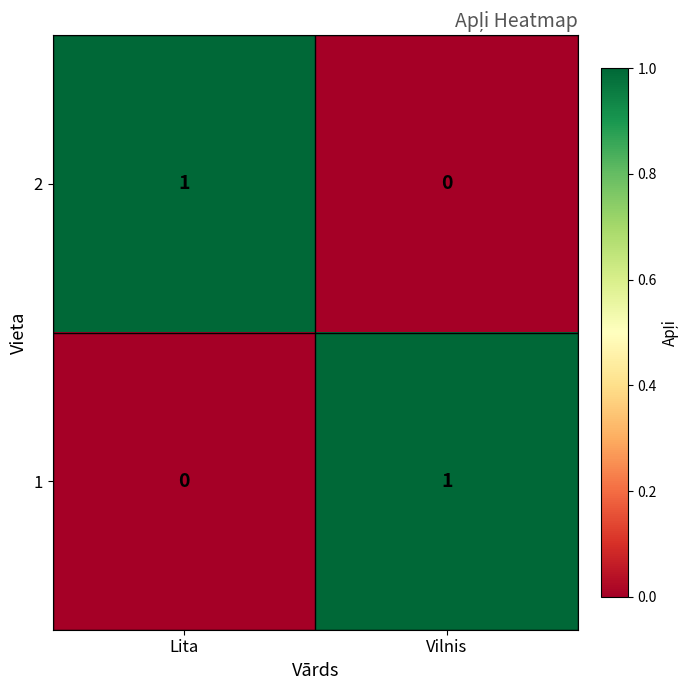

The 2 series shows 1 at Vilnis. True or false?

False